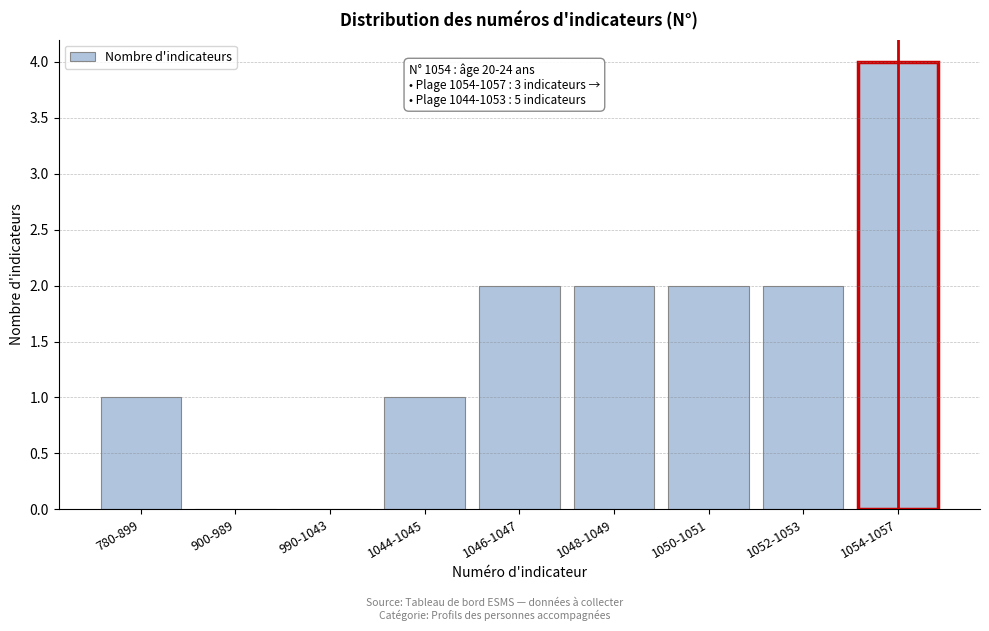

Reading left to right, extract all data points from this chart.

780-899=1	900-989=0	990-1043=0	1044-1045=1	1046-1047=2	1048-1049=2	1050-1051=2	1052-1053=2	1054-1057=4